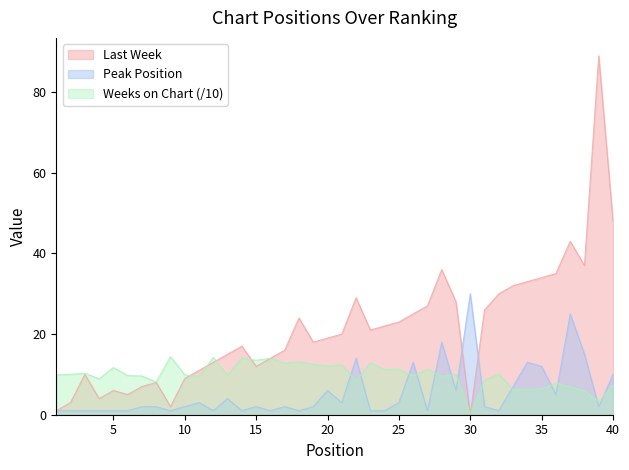

True or false: Peak Position has more than 2 points higher than both neighbors.

True